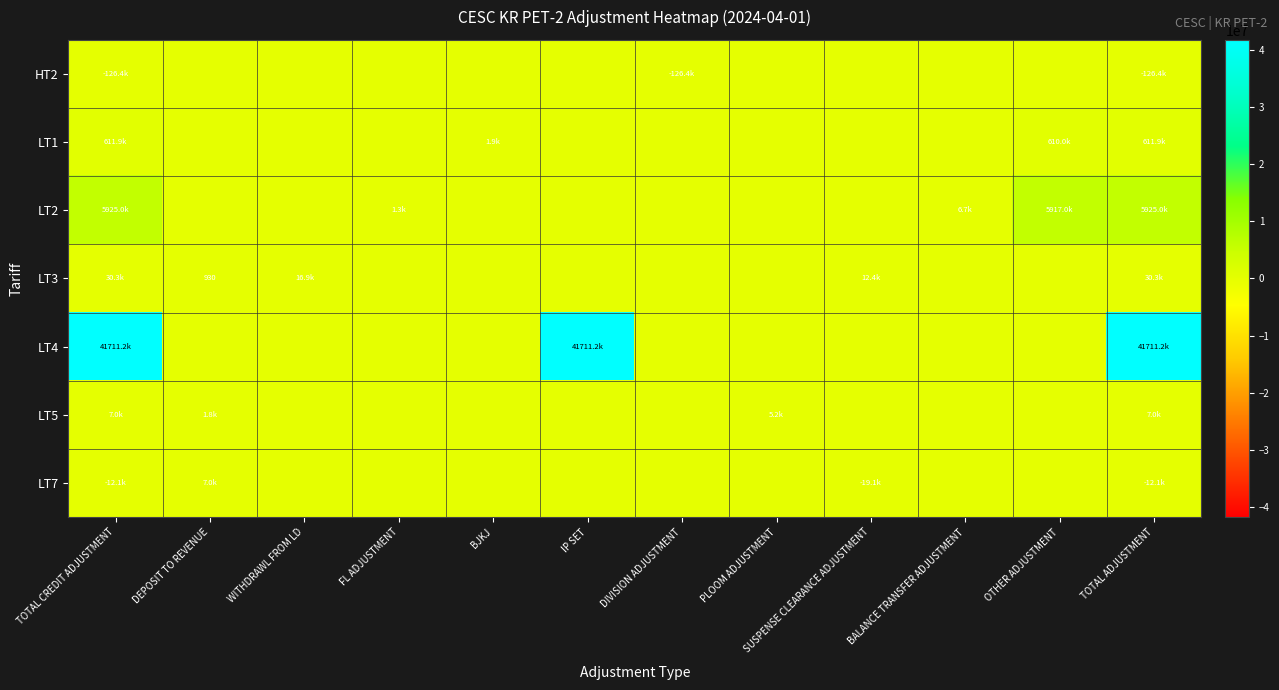

True or false: LT3 has a value of 0.0 at BJKJ.

True